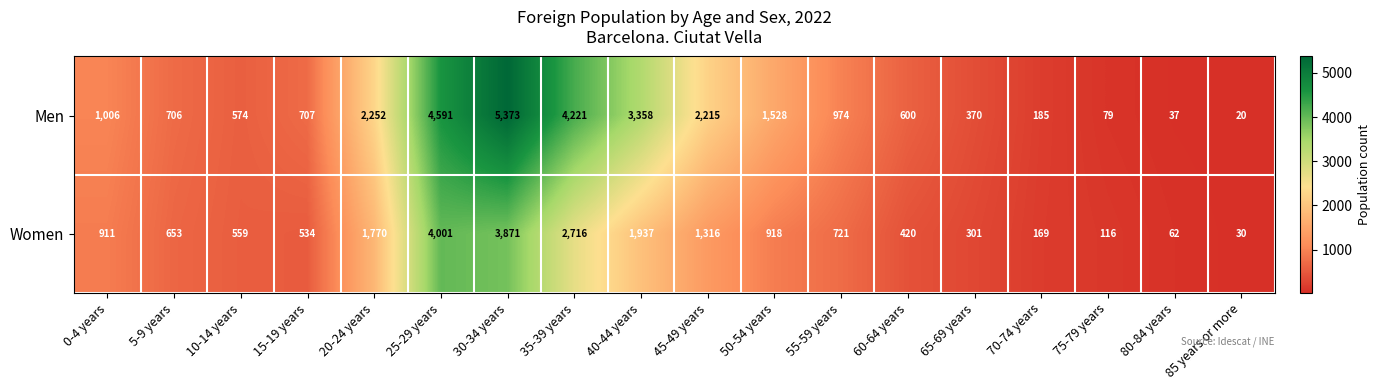

Between 5-9 years and 15-19 years, which series saw the biggest shift?

Women